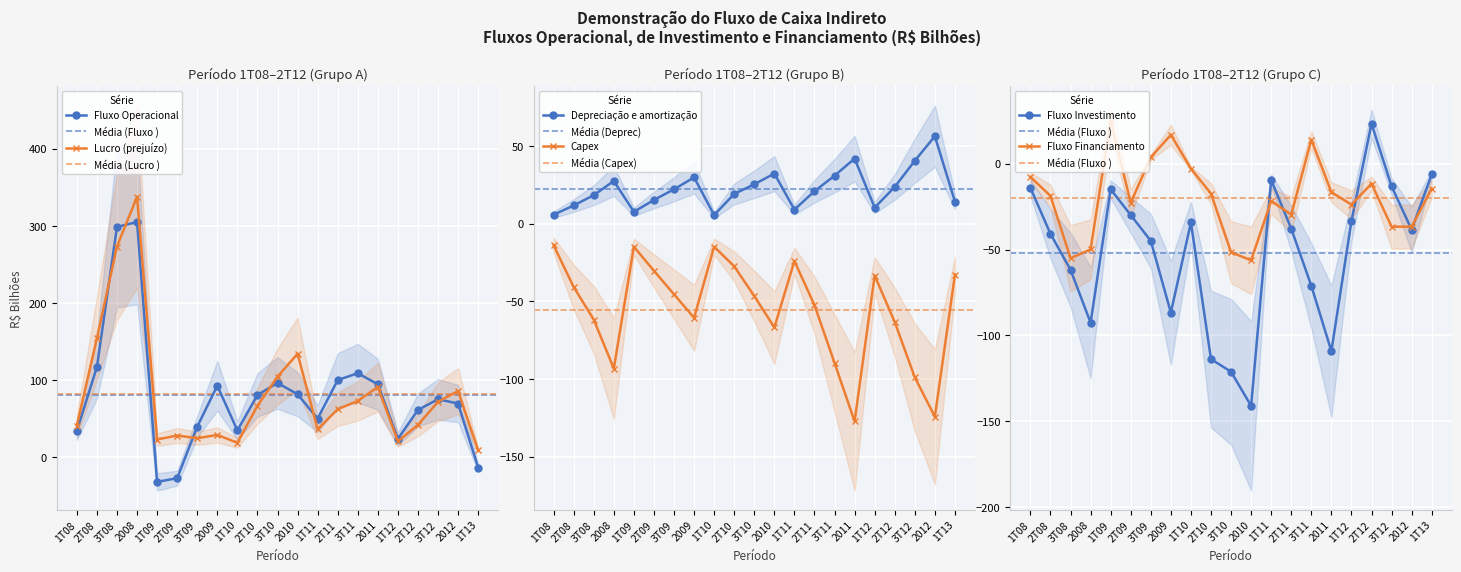

How many lines are shown in the chart?

6